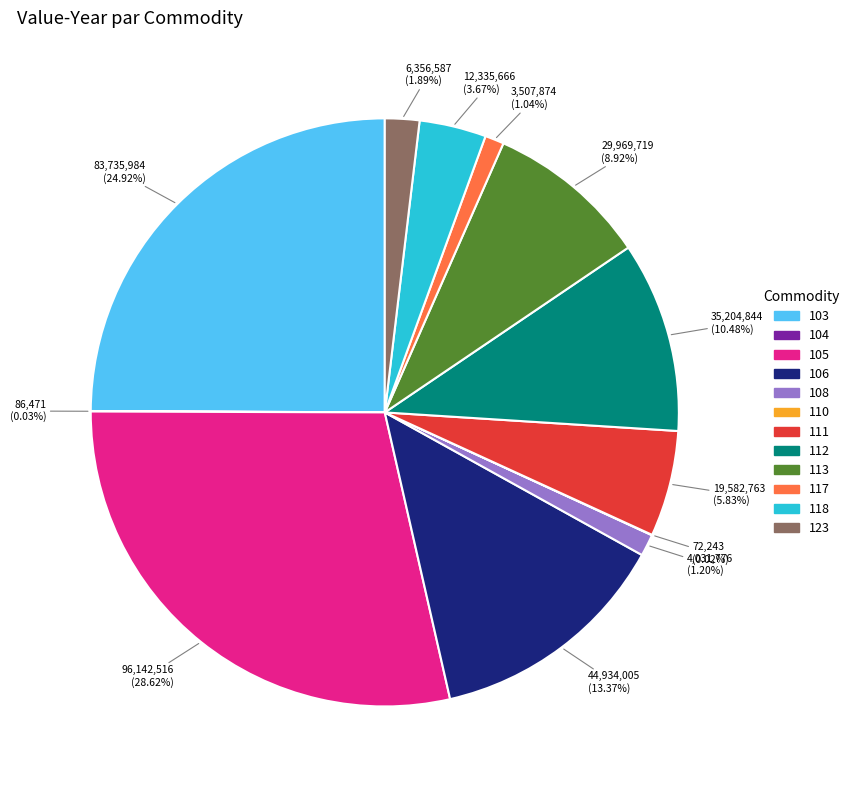

To the nearest percent, what portion does 103 represent?

25%